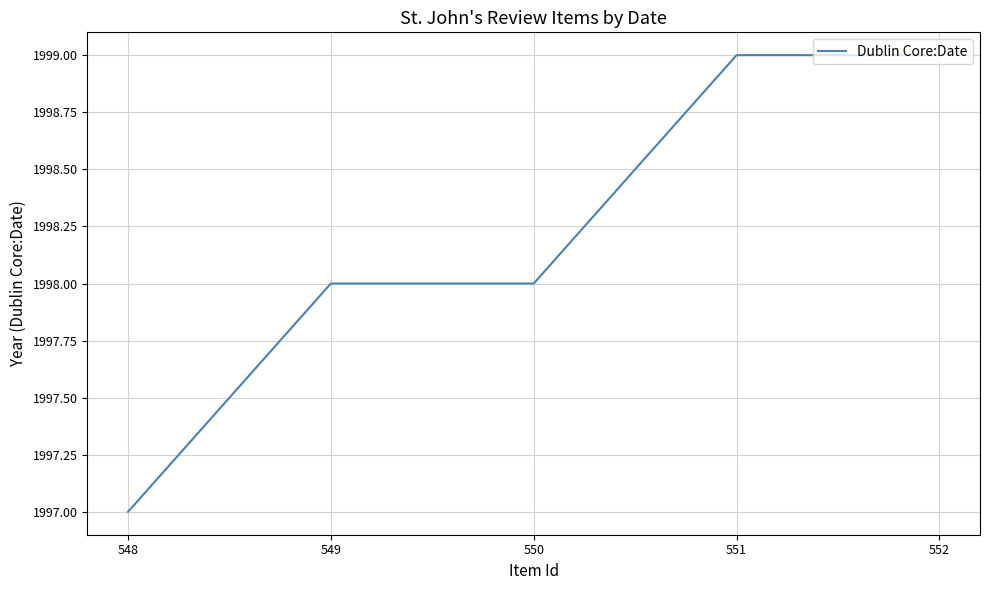

True or false: the data shows 1999 at 551.

True